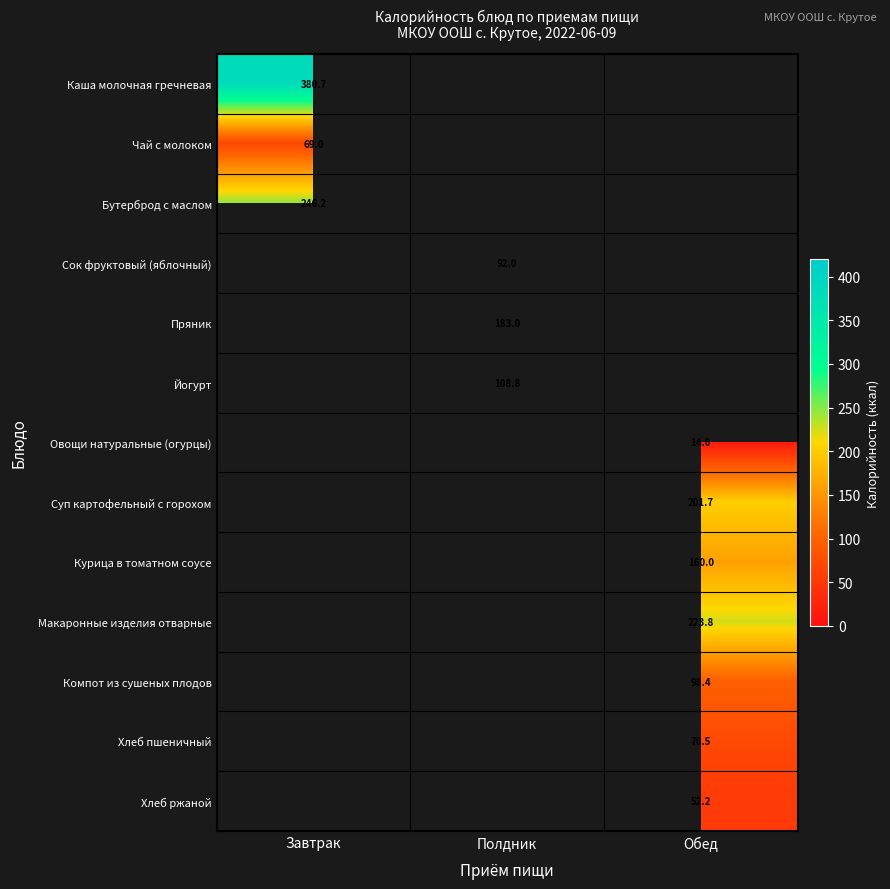

Count the number of data series in this chart.

13